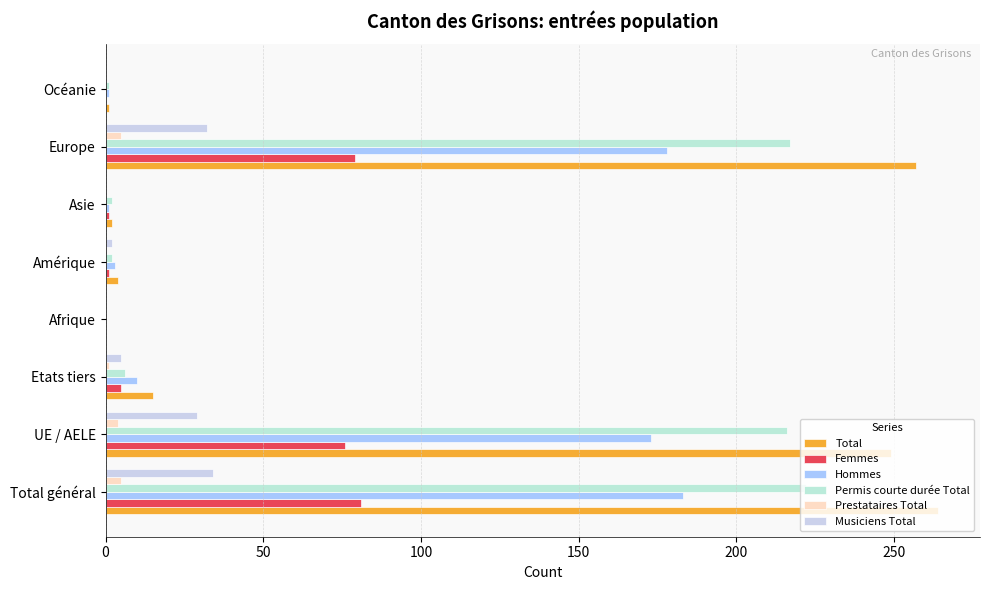

How many data points does each series have?

8